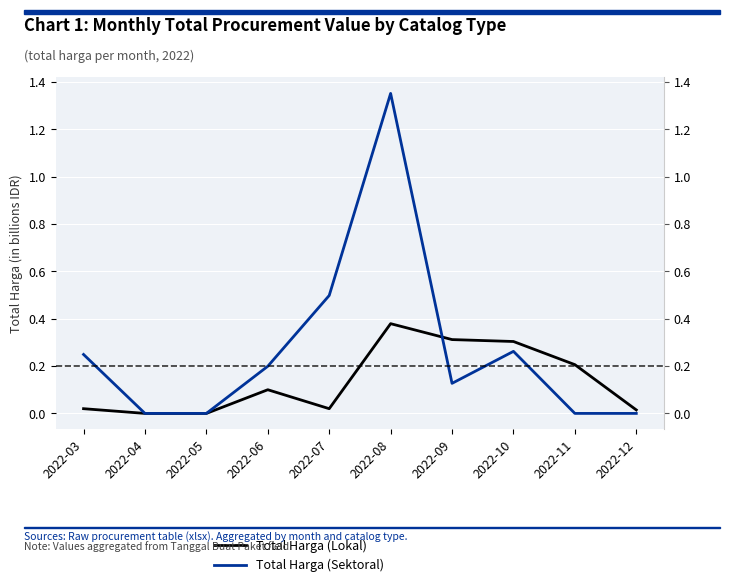

How many lines are shown in the chart?

2